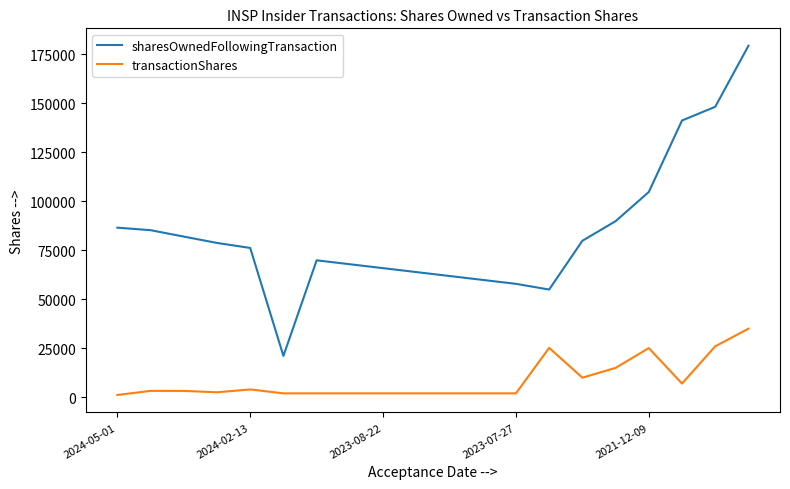

What are all the series names shown in the legend?

sharesOwnedFollowingTransaction, transactionShares